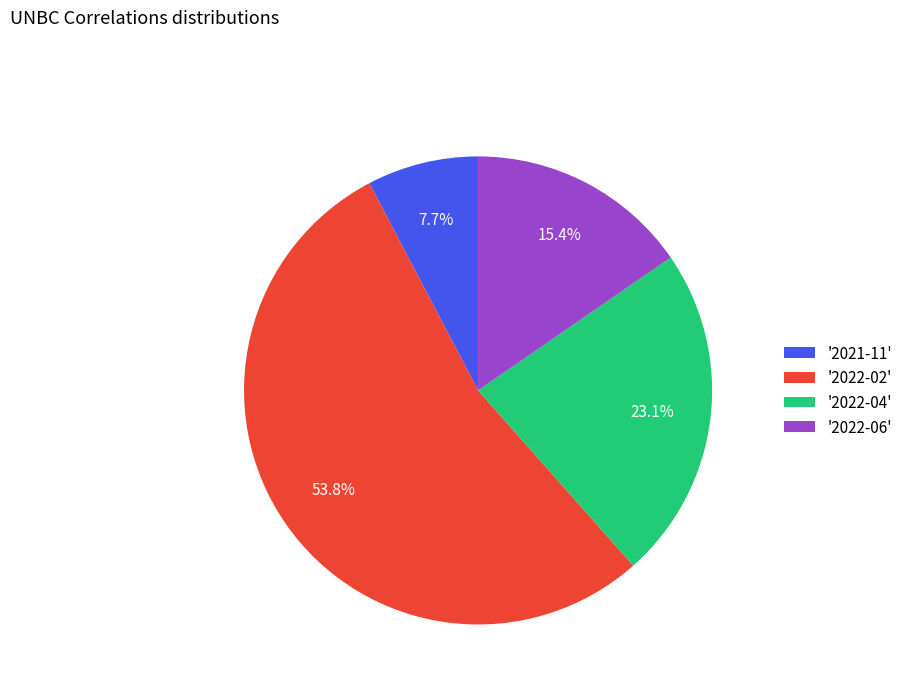

Is '2022-04' the majority of the pie?

No